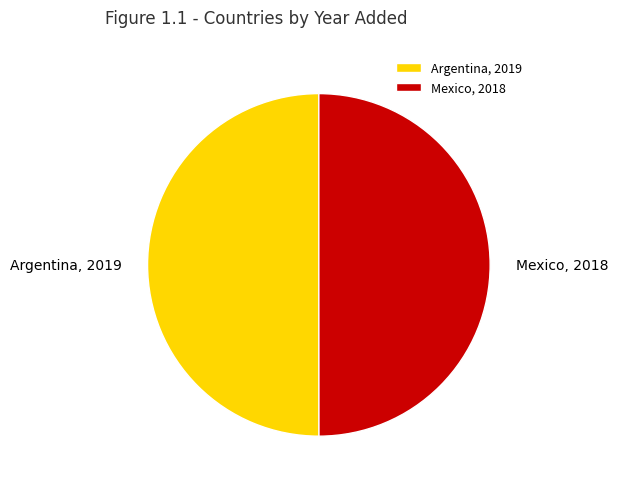

Is it true that Mexico, 2018 is 36% of the pie?

False